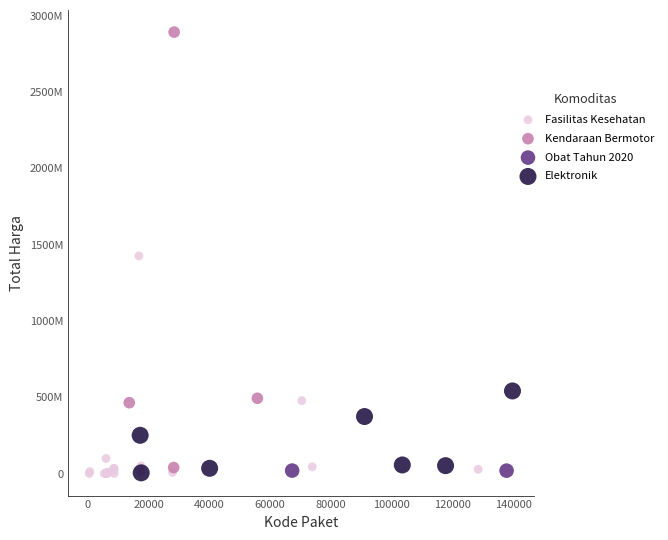

What are all the series names shown in the legend?

Fasilitas Kesehatan, Kendaraan Bermotor, Obat Tahun 2020, Elektronik